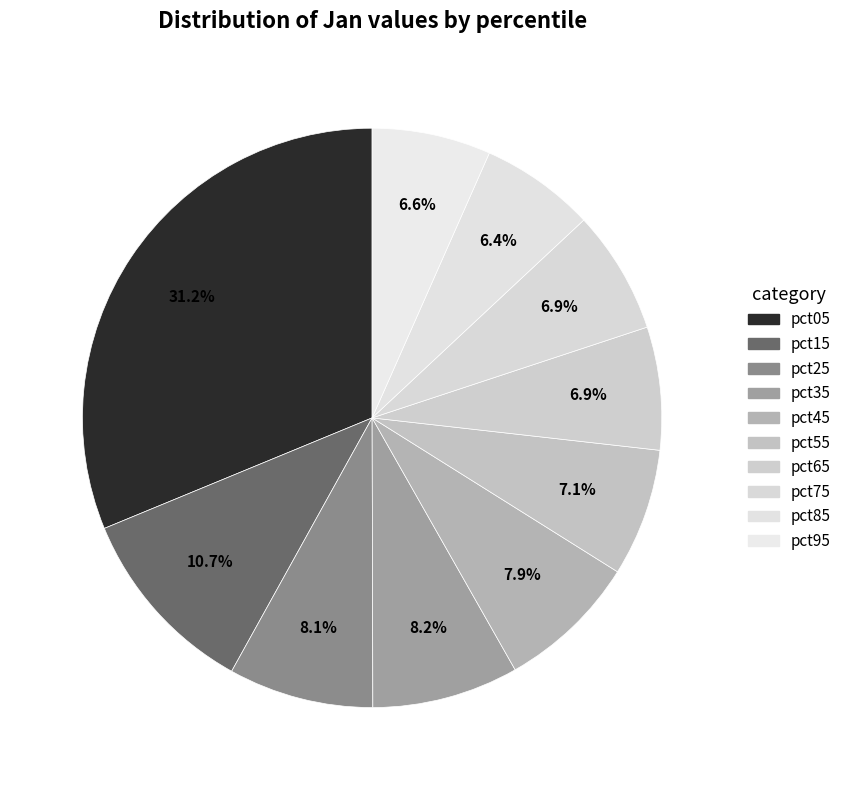

How many slices are in this pie chart?

10